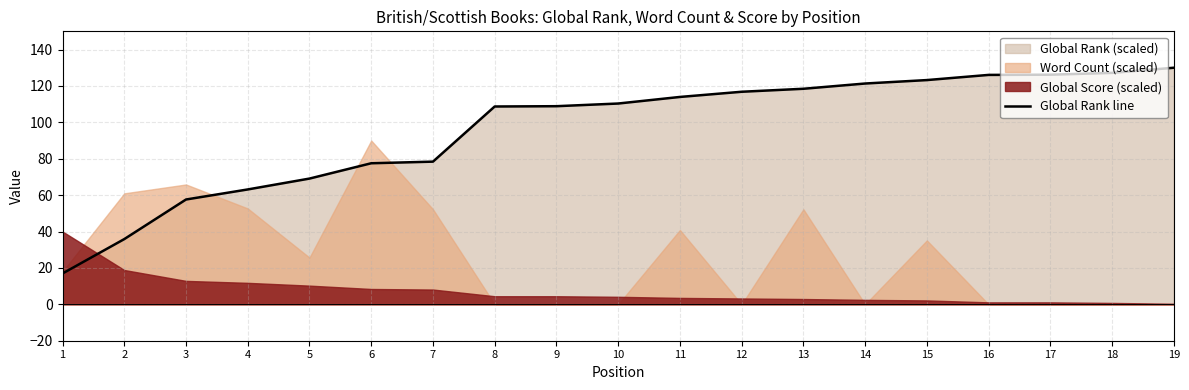

Count the number of values greater than 110.

10